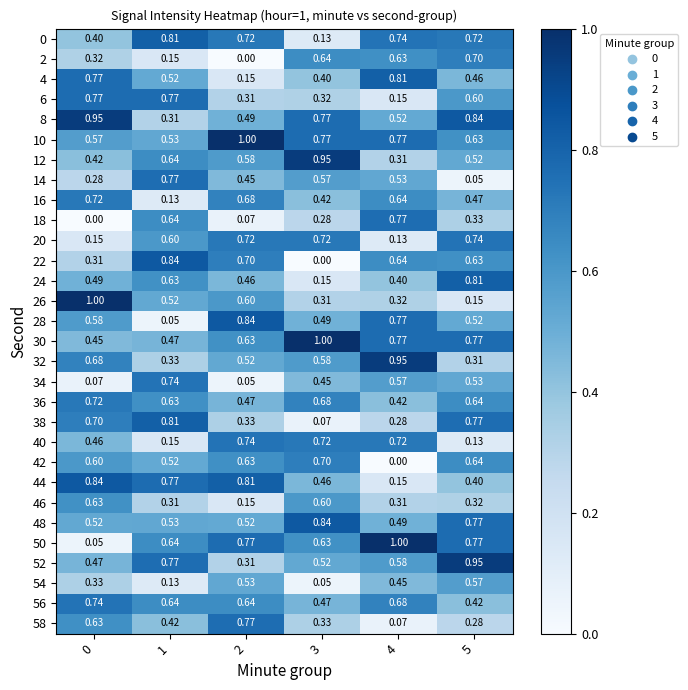

Is the value of 38 at 3 greater than the value of 24 at 0?

No